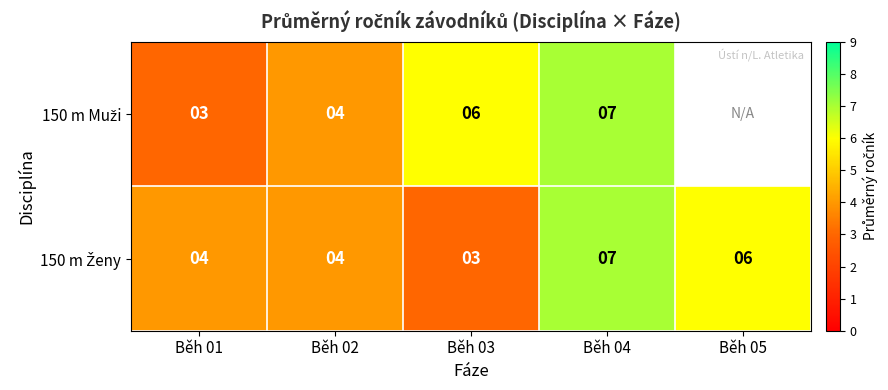

What is the spread (max minus min) of values at Běh 01?

1